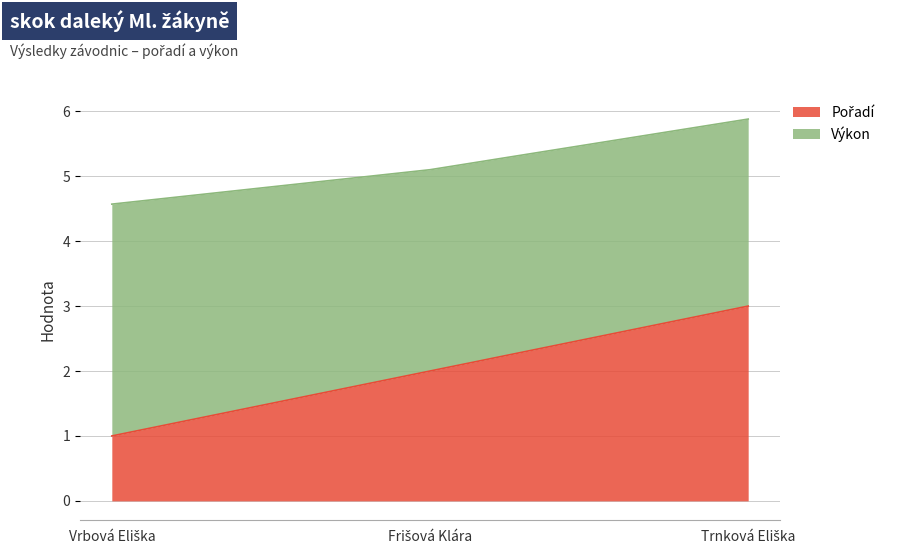

List the labels in order of value, largest first.

Trnková Eliška, Frišová Klára, Vrbová Eliška